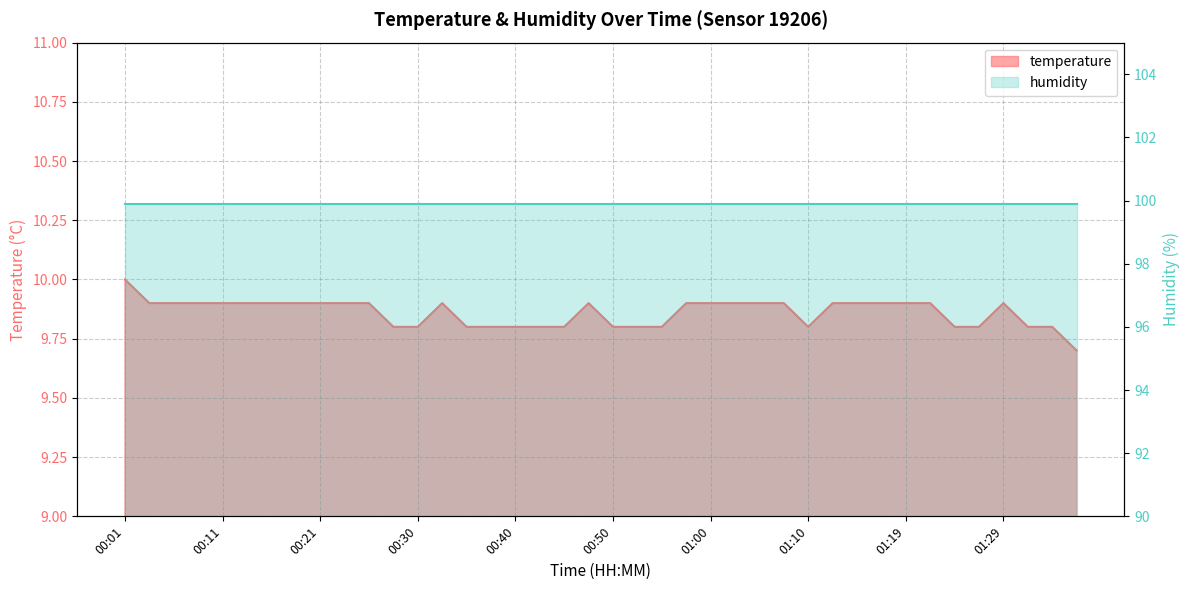

What is the difference between the maximum and minimum values?

0.3